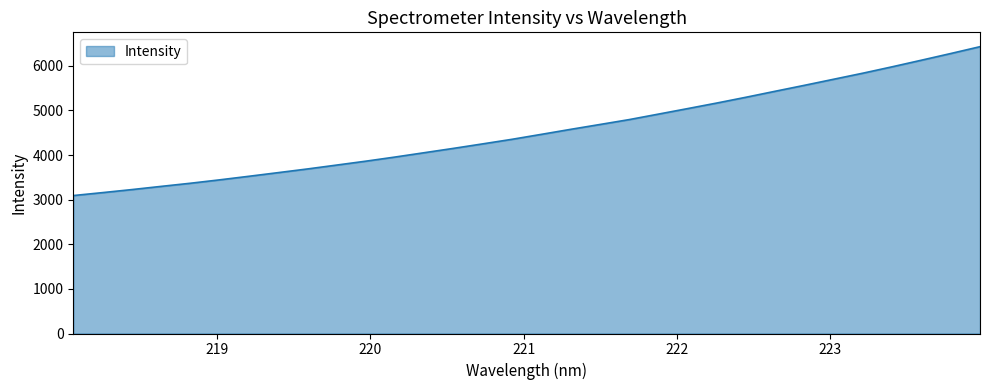

What is the difference between the maximum and minimum values?

3337.3